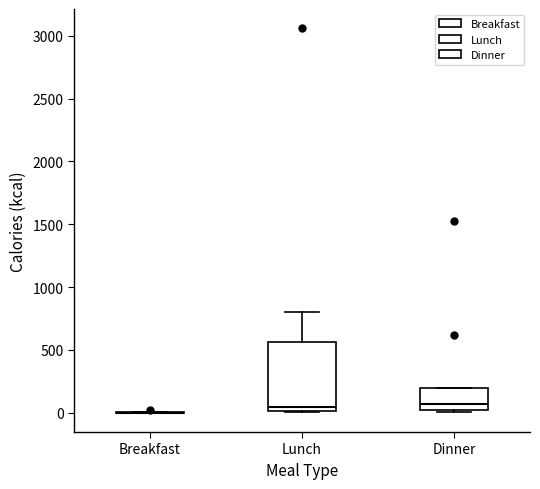

Reading left to right, read every box against the y-axis: the position of its median line, the range the box covers, and the ends of its whiskers. The values are not printed on the chart, so give them approximately, as read against the axis.

Breakfast: box collapsed to a line at 0, whiskers 0 to 0
Lunch: median 50, box 0 to 550, whiskers 0 to 800
Dinner: median 50, box 0 to 200, whiskers 0 (just below the box's lower edge) to 200